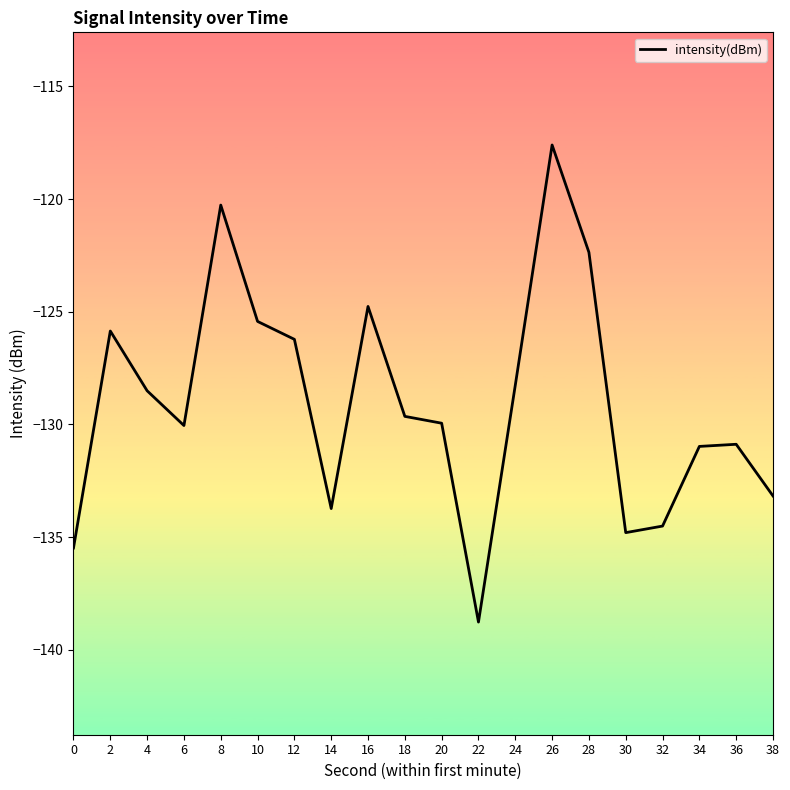

True or false: the data shows -130.1 at 6.

True